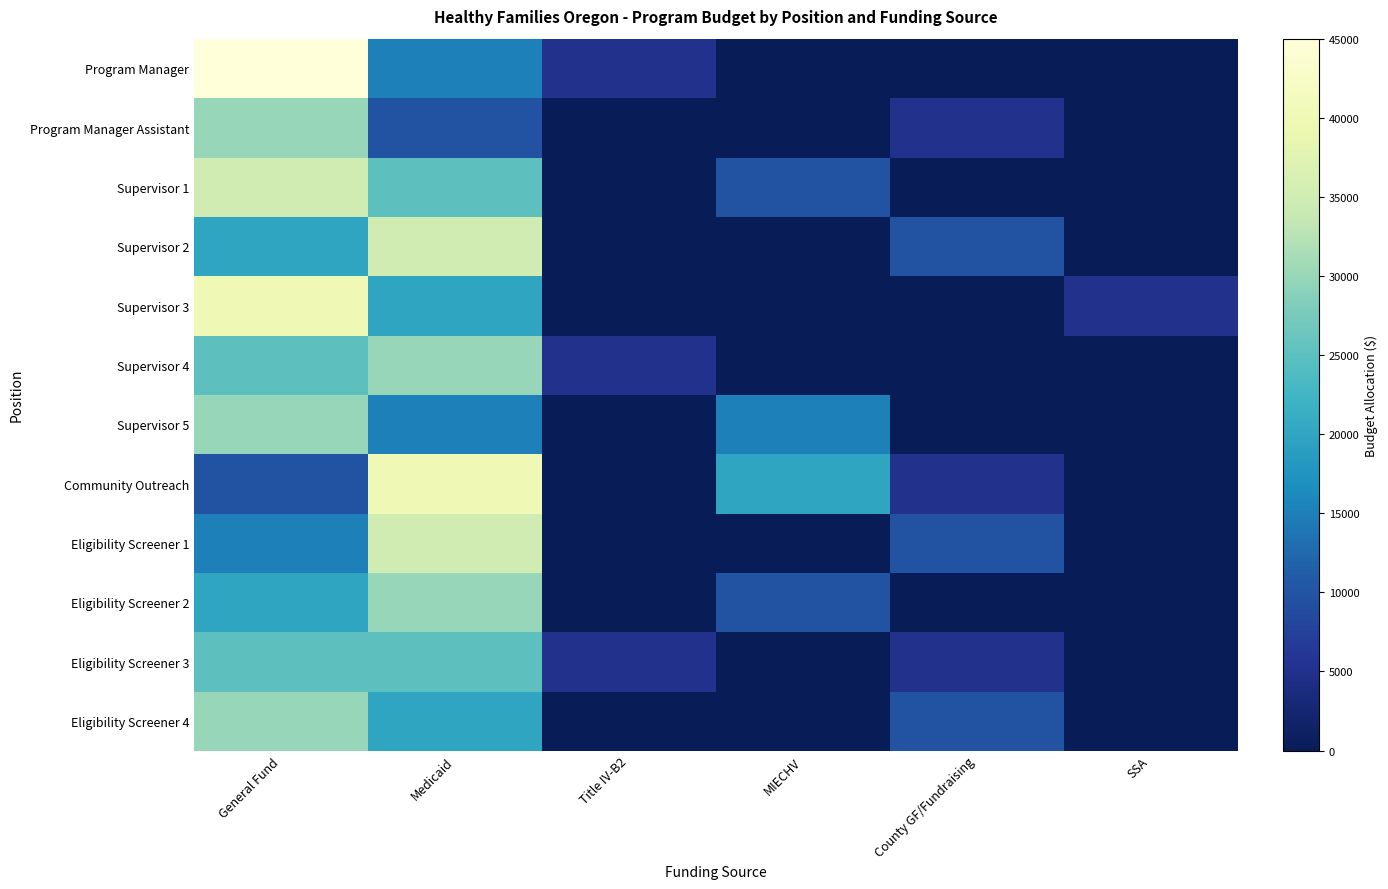

What is the total value across all series at SSA?

5000